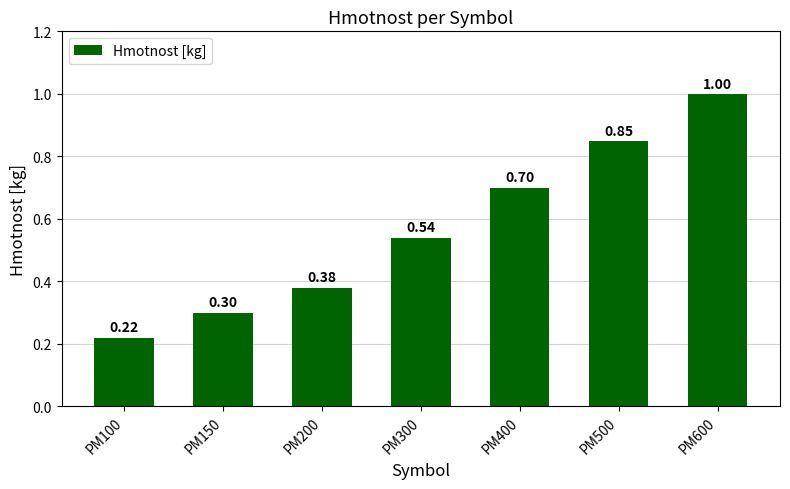

What is the sum of all values?

4.0